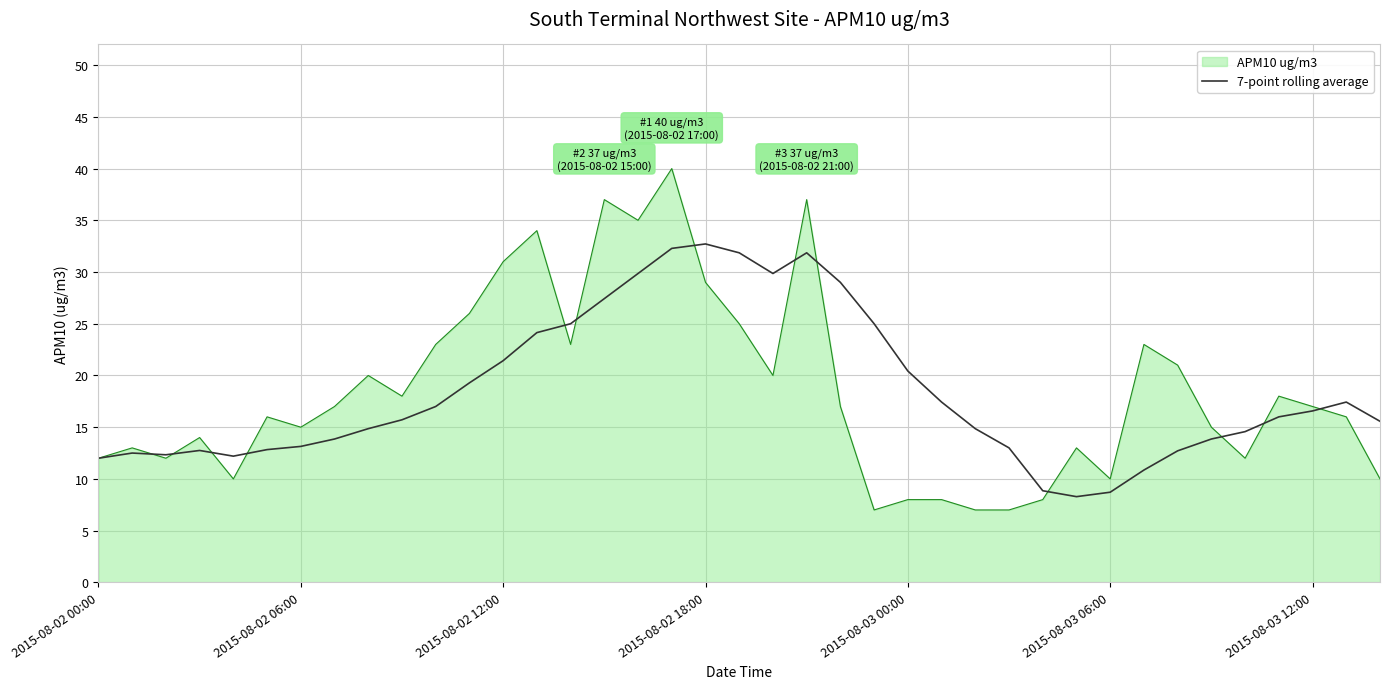

What is the greatest value displayed?

40.0